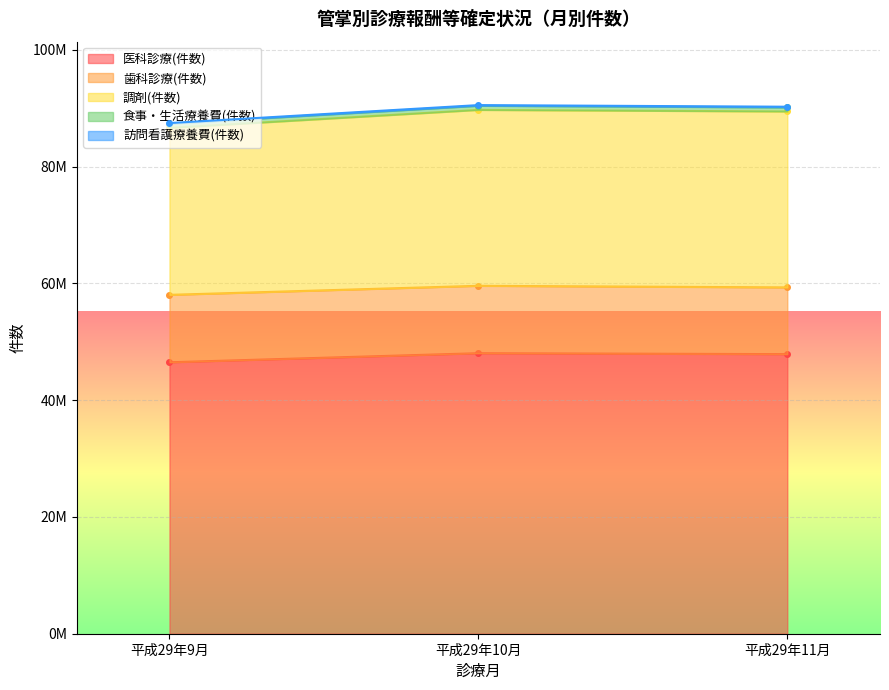

Does the chart display data point markers on the line(s)?

Yes